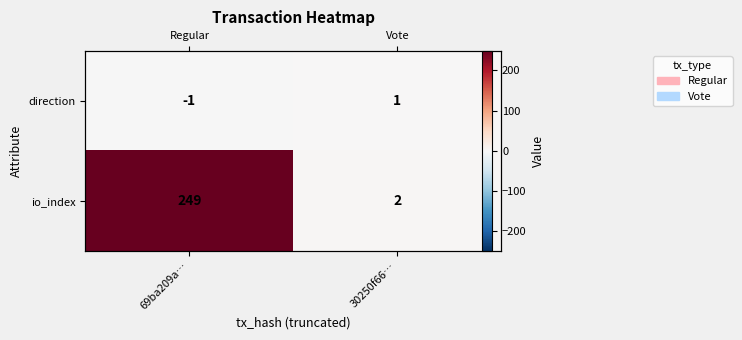

Which category has the highest value across all series?

69ba209a…